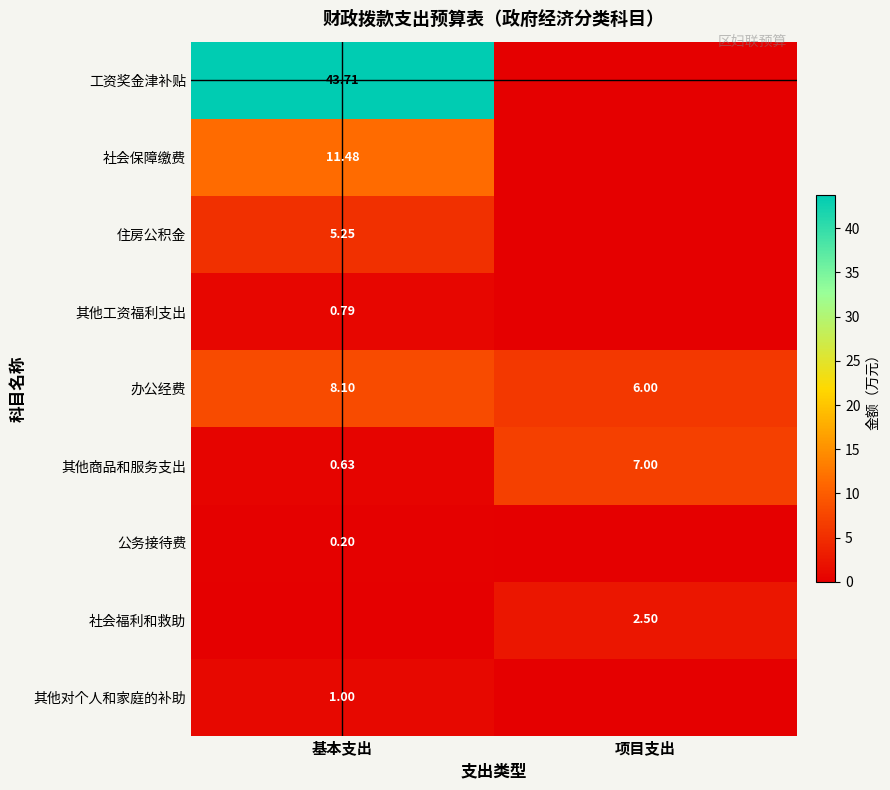

List the labels in order of 其他商品和服务支出 value, largest first.

项目支出, 基本支出